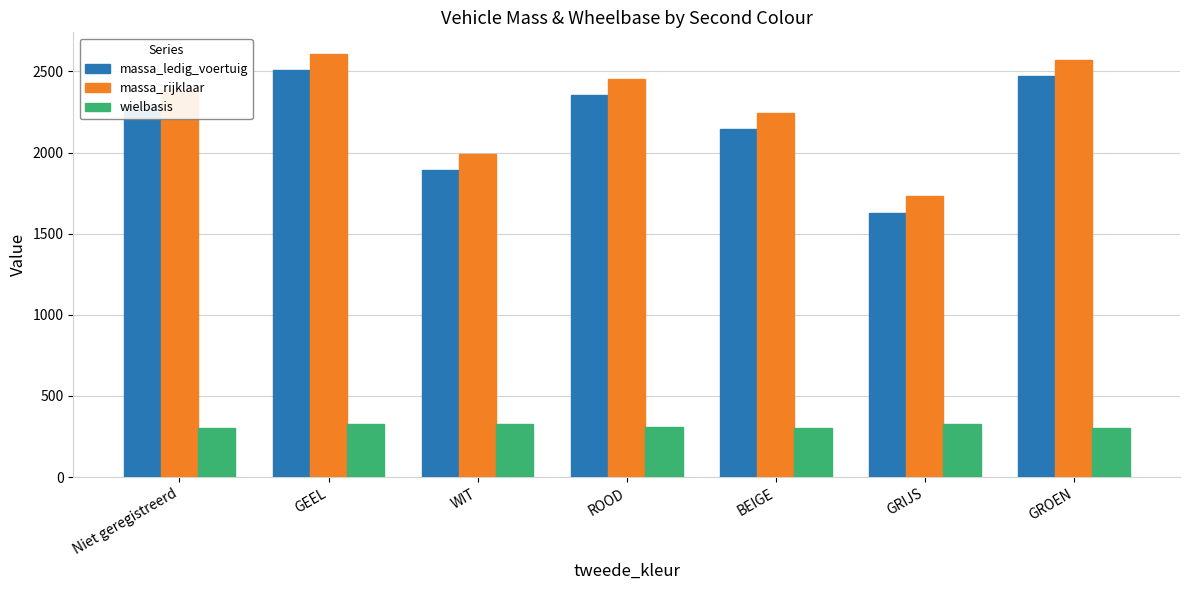

What is the sum of all massa_ledig_voertuig values?

15282